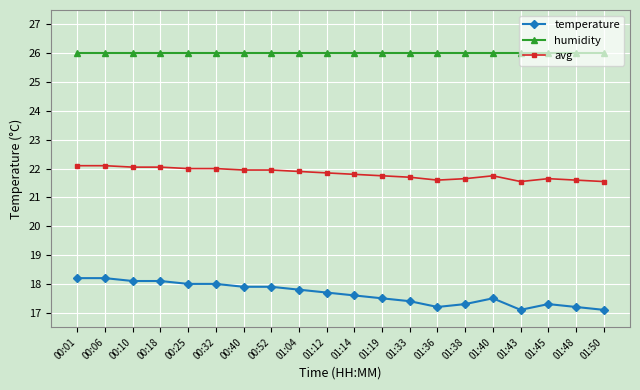

Which series has the largest total across all categories?

humidity